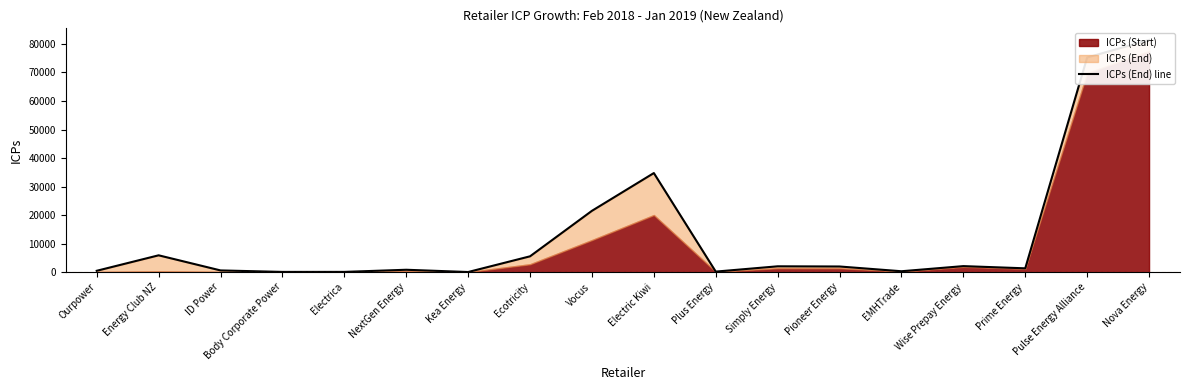

The value at Vocus is 4567. True or false?

False